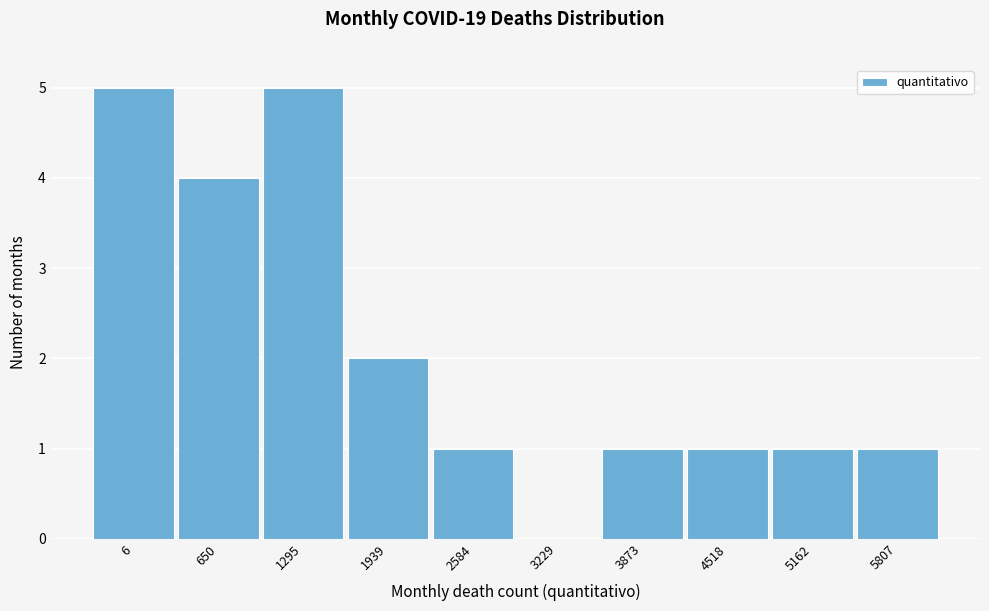

Reading right to left, transcribe all the data shown in this chart.

5807=1	5162=1	4518=1	3873=1	3229=0	2584=1	1939=2	1295=5	650=4	6=5